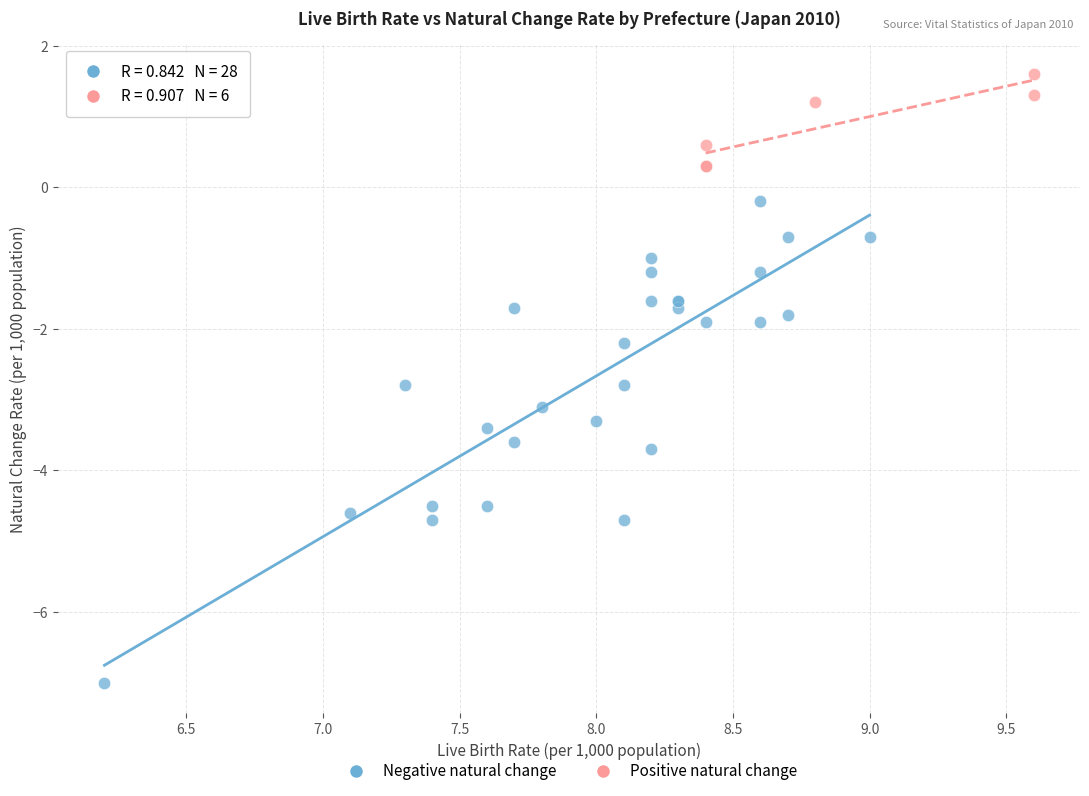

Which series has the widest spread of Y values?

Negative natural change